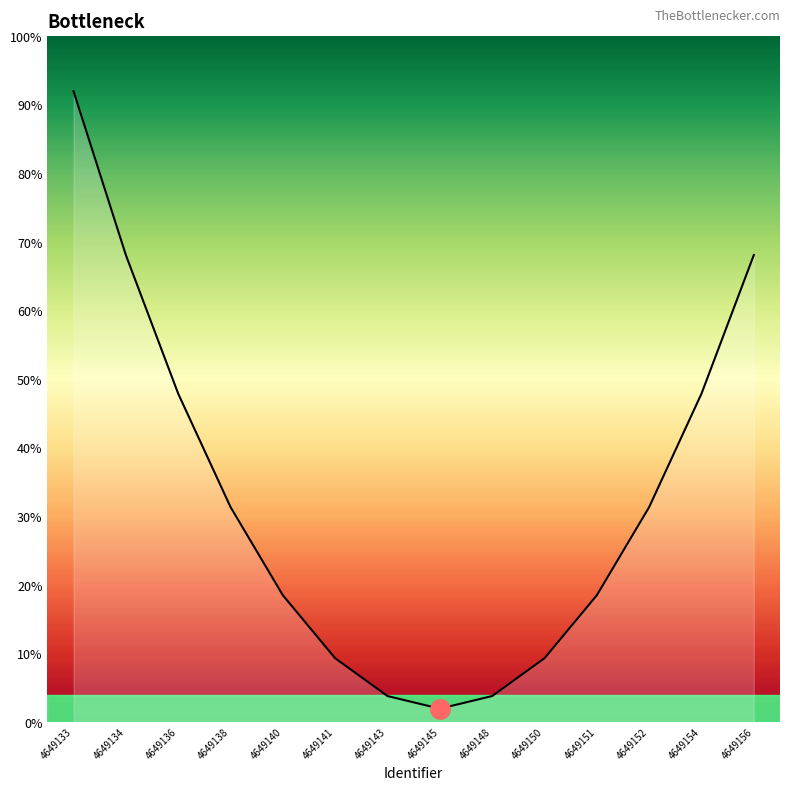

Is it true that the value at 4649151 is 8.2?

False